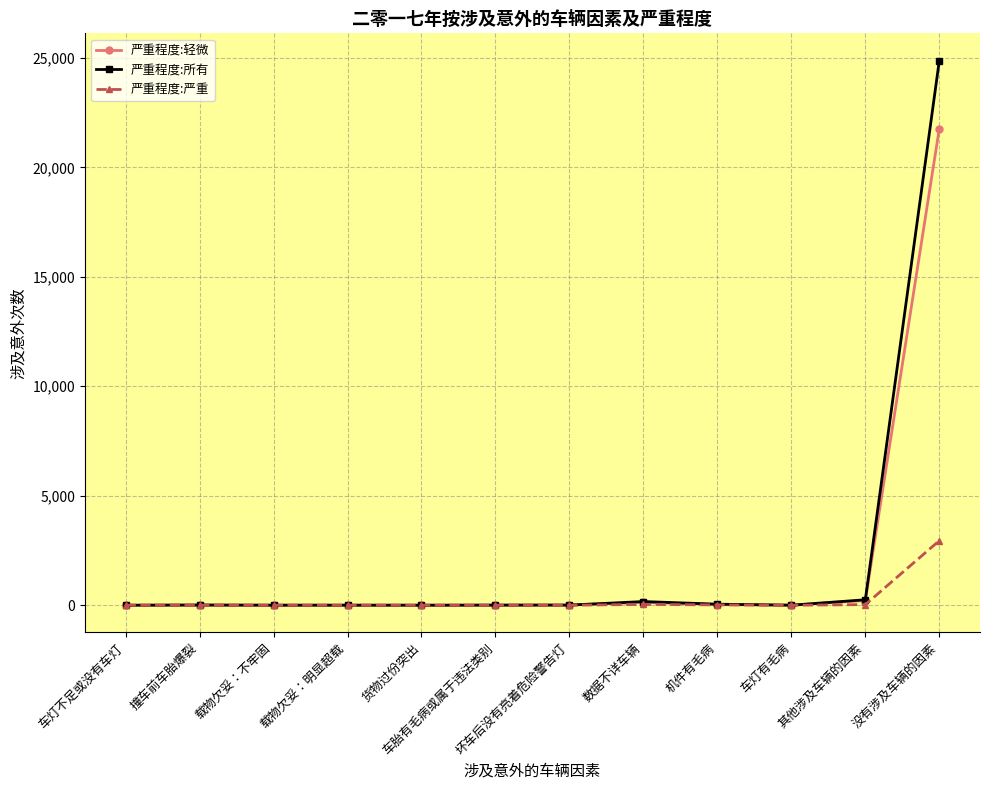

Is the value of 严重程度:所有 at 车灯有毛病 greater than the value of 严重程度:轻微 at 没有涉及车辆的因素?

No